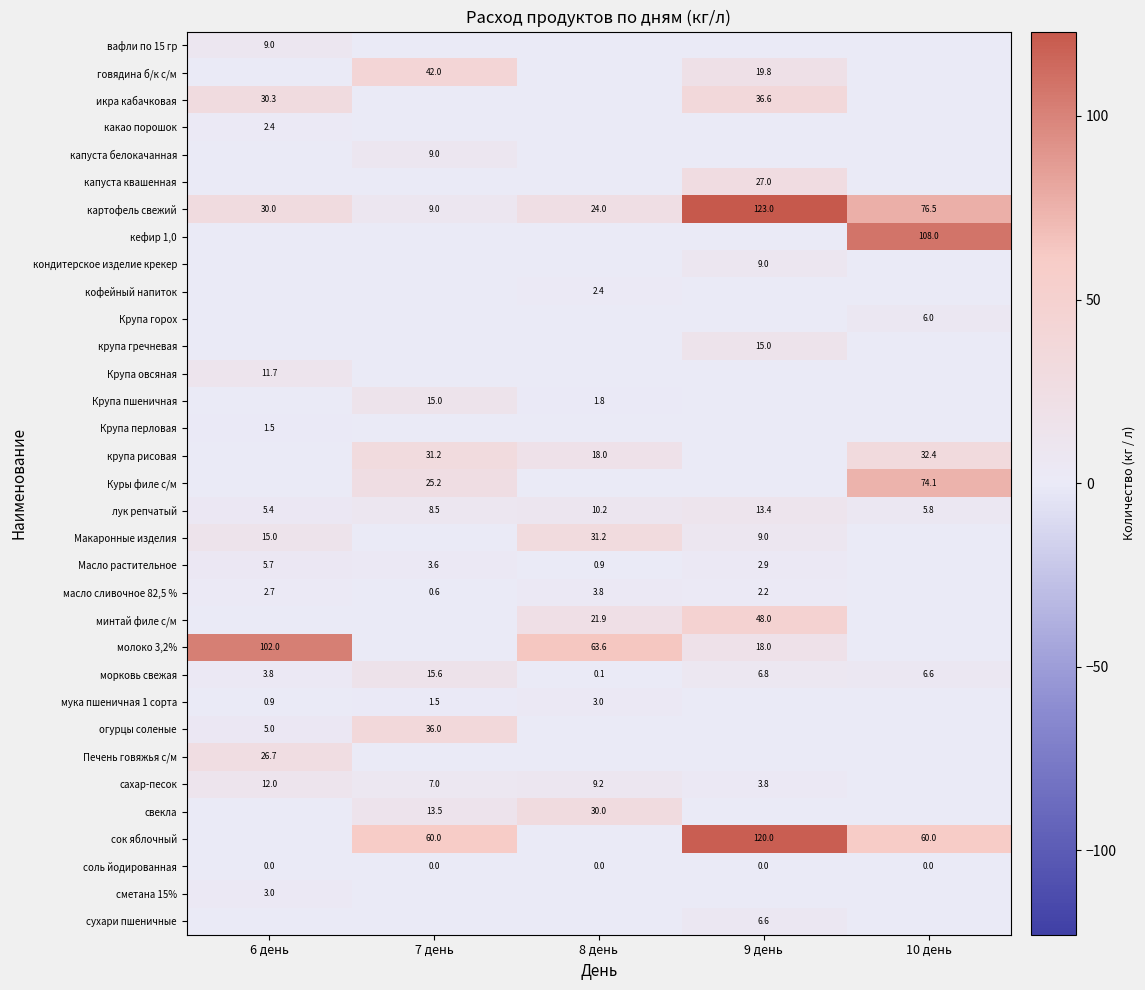

How many data points in лук репчатый are less than 8?

2